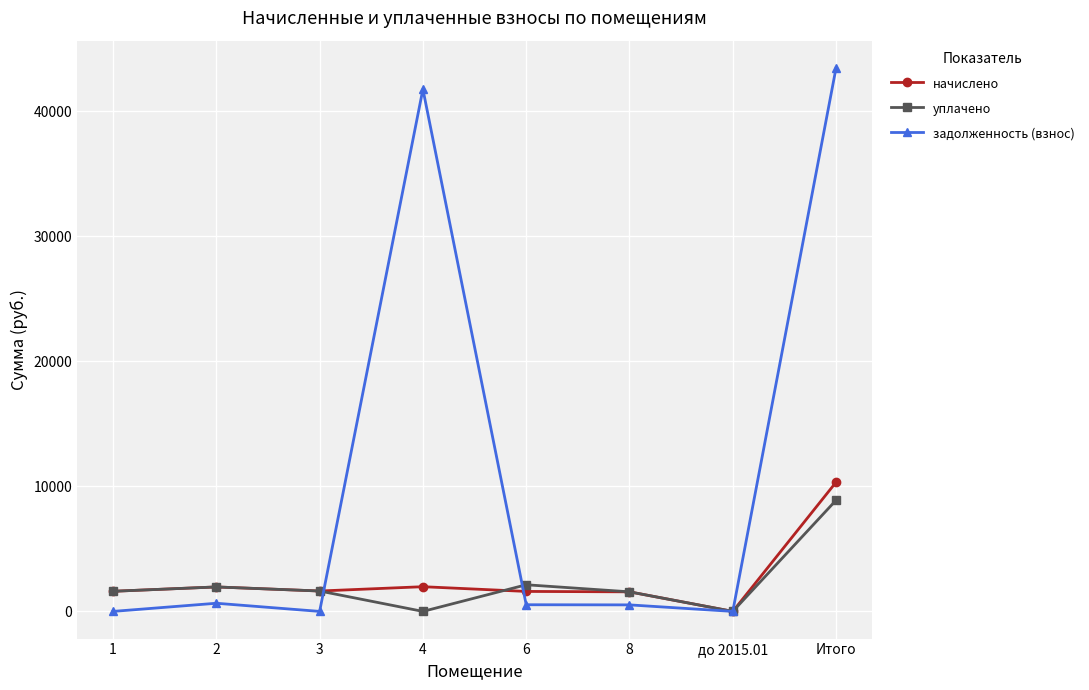

What is the approximate value of уплачено at 1?

1609.4